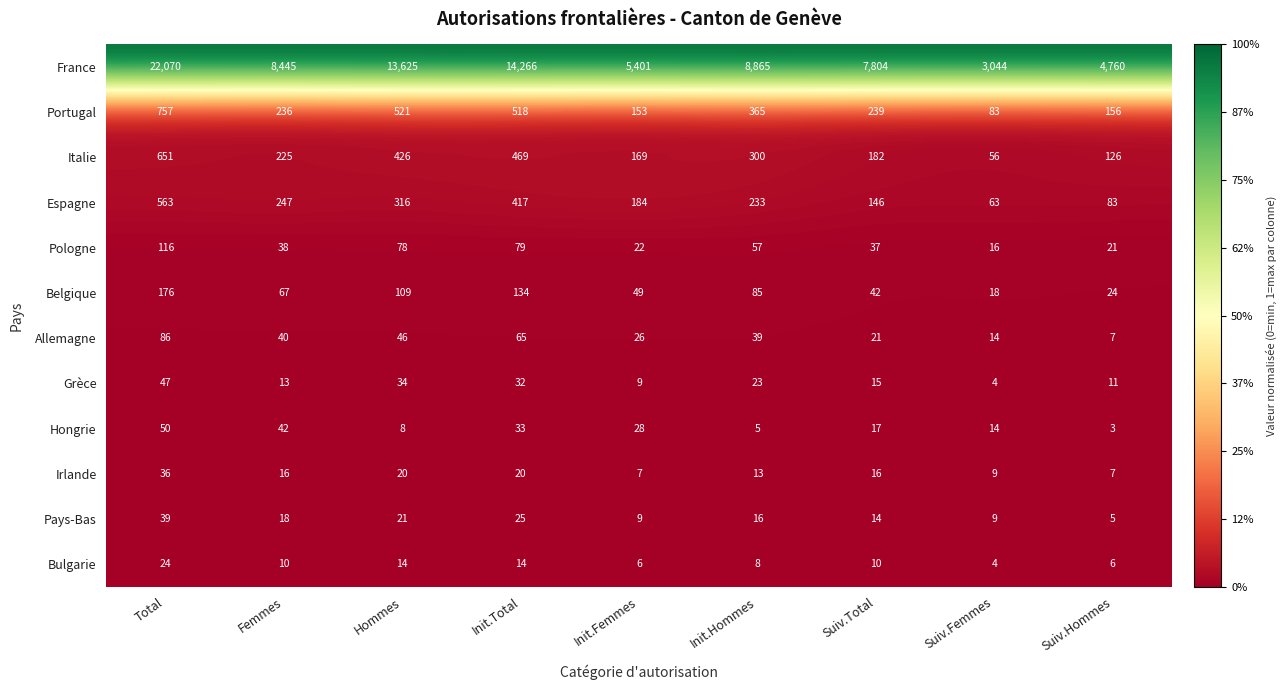

Which series changed the most between Total and Suiv.Femmes?

France